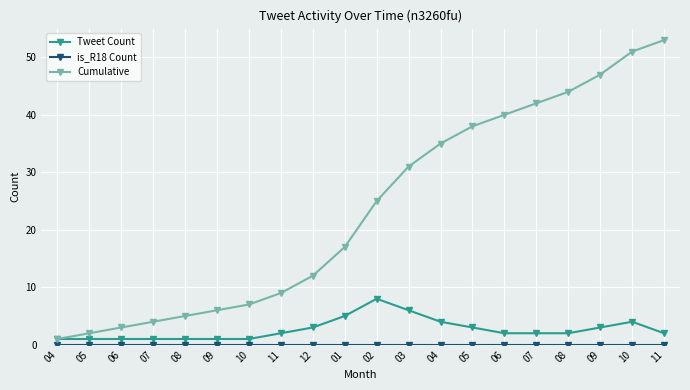

Which series changed the most between 04 and 07?

Cumulative